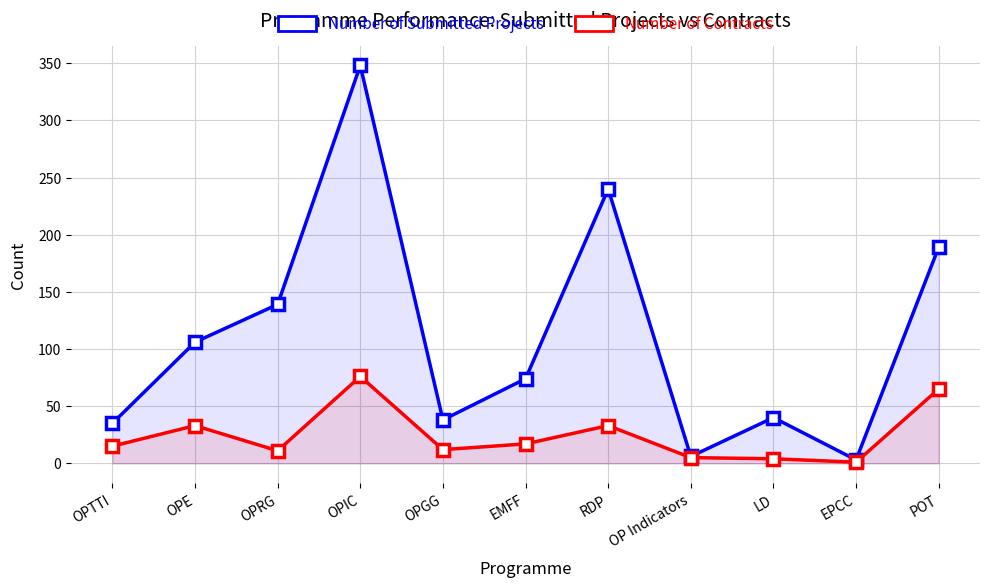

Reading left to right, what are all the values shown in this chart?

Number of Submitted Projects: 35	106	139	348	38	74	240	6	40	3	189
Number of Contracts: 15	33	11	76	12	17	33	5	4	1	65